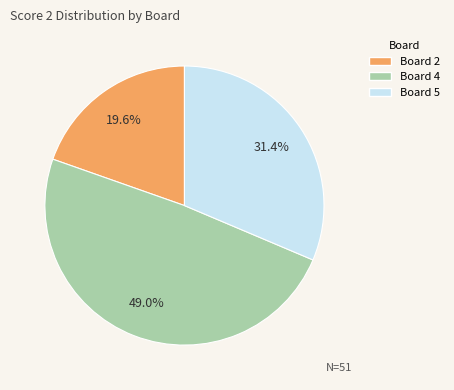

Is it true that Board 5 is 31% of the pie?

True